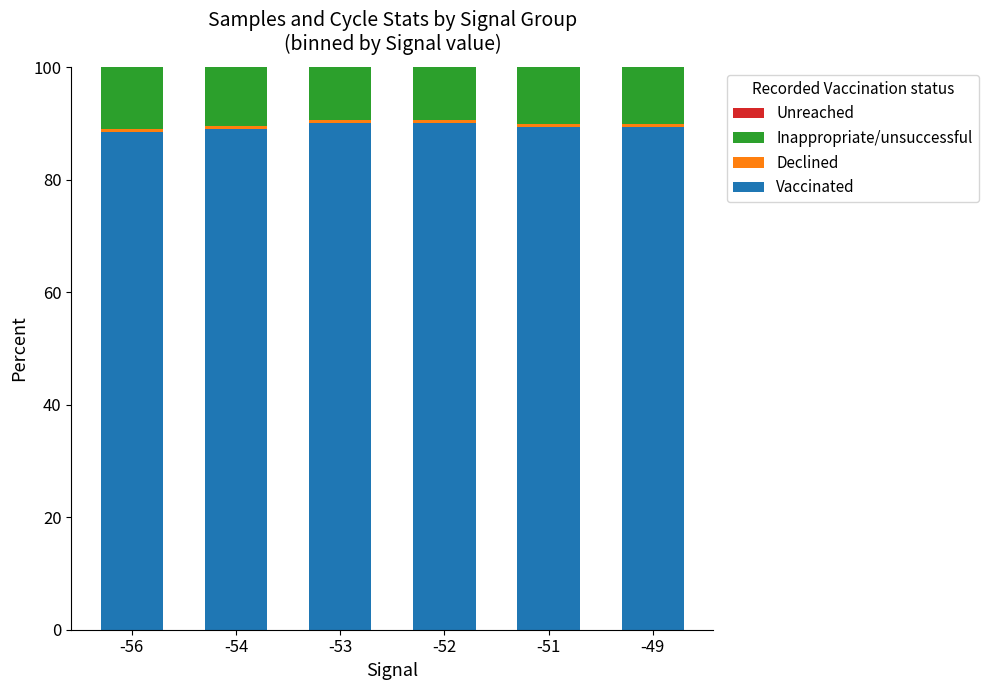

What is the maximum value for Vaccinated?

90.0